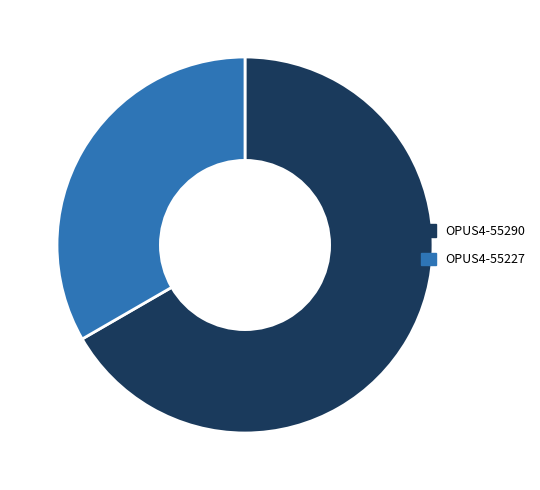

Is the sum of OPUS4-55227 and OPUS4-55290 greater than half?

Yes